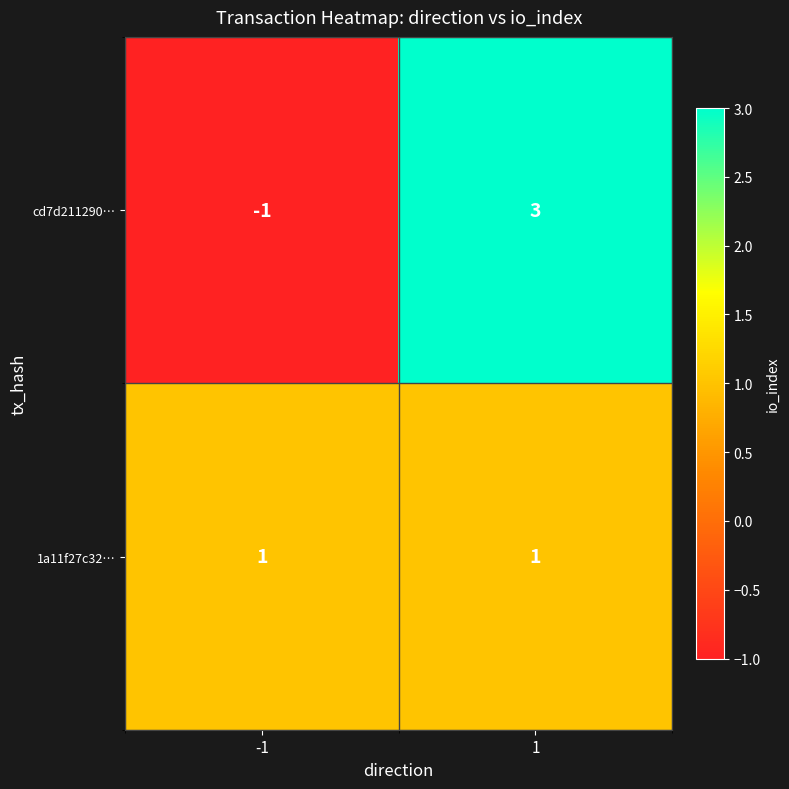

List the series in order of their peak value, lowest first.

1a11f27c32…, cd7d211290…